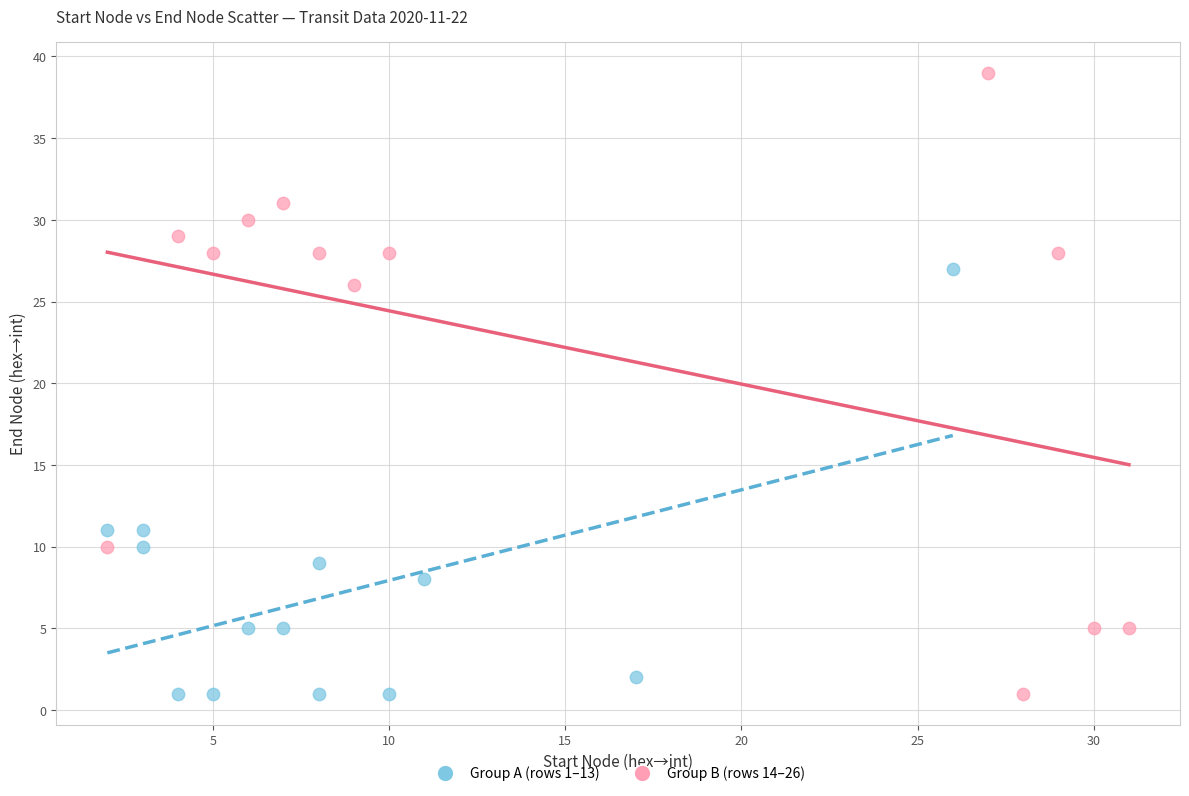

Which series has the widest spread of Y values?

Group B (rows 14–26)